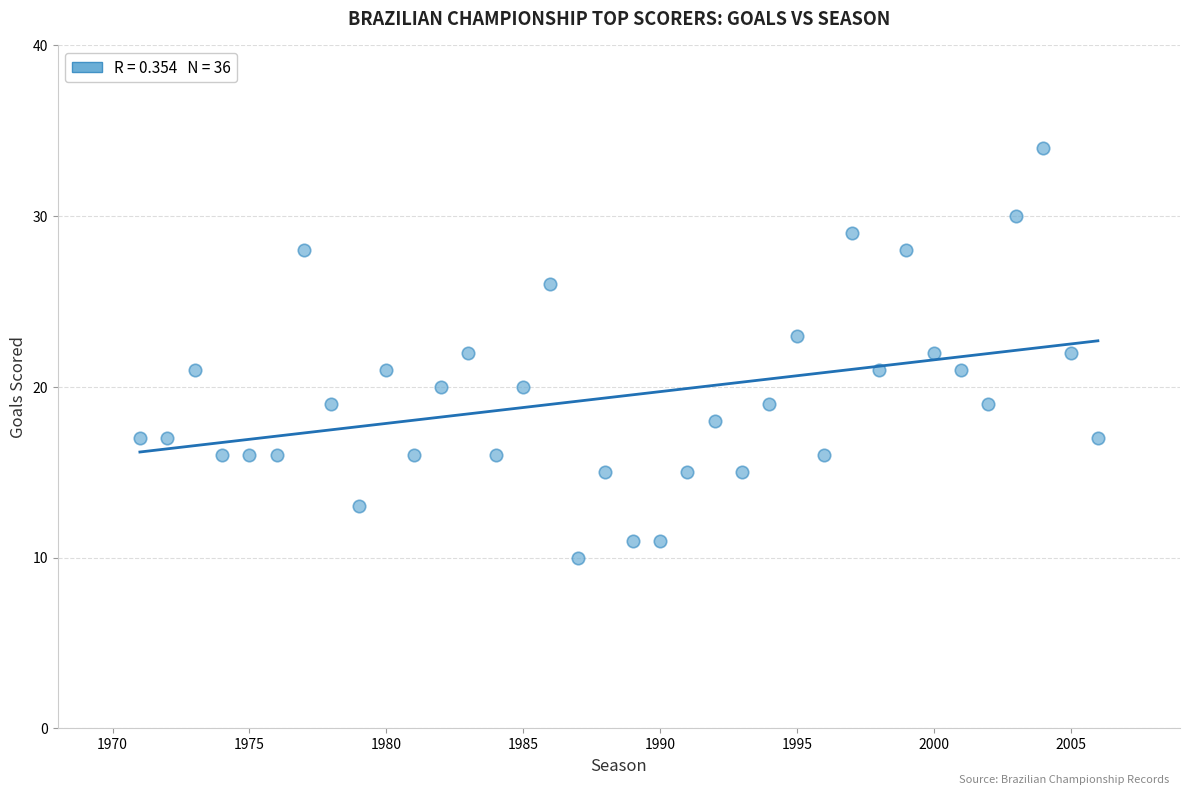

What is the range of Y values (max minus min)?

24